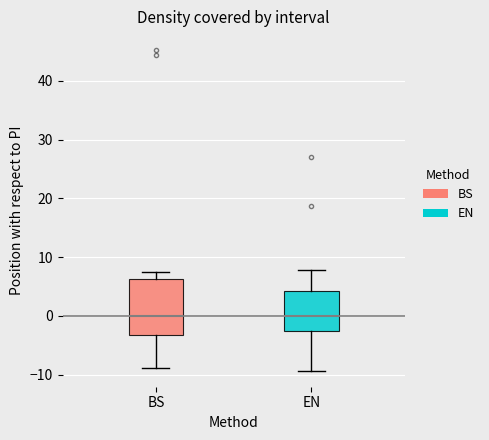

Where does the lower whisker of the box for EN end on the y-axis? The values are not printed on the chart, so give them approximately, as read against the axis.

-9